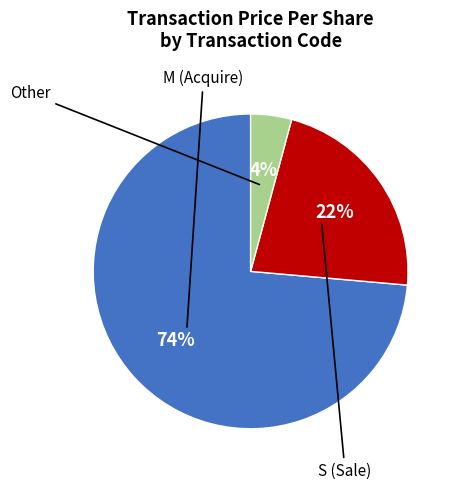

To the nearest percent, what is the average slice percentage?

33%